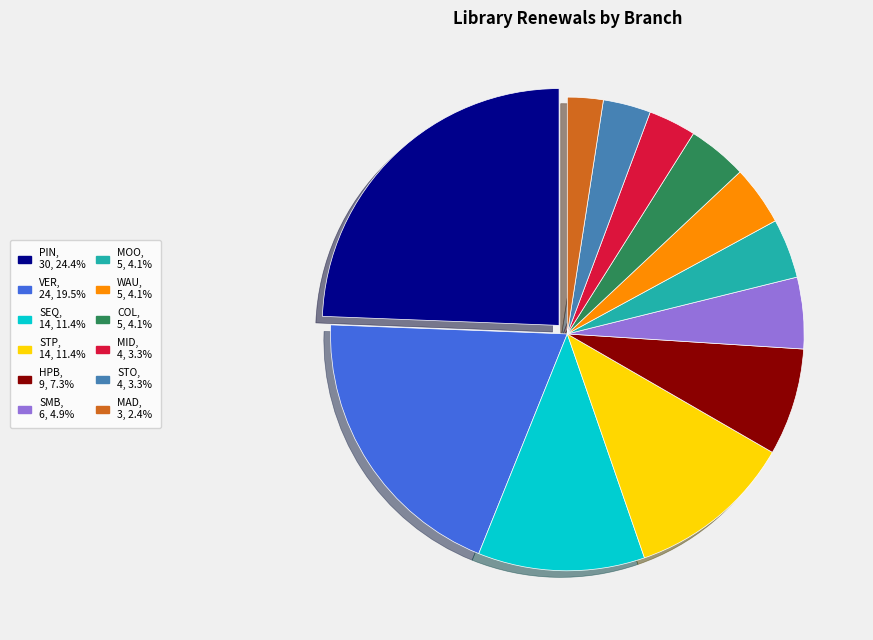

Is there any slice that represents more than half of the pie?

No